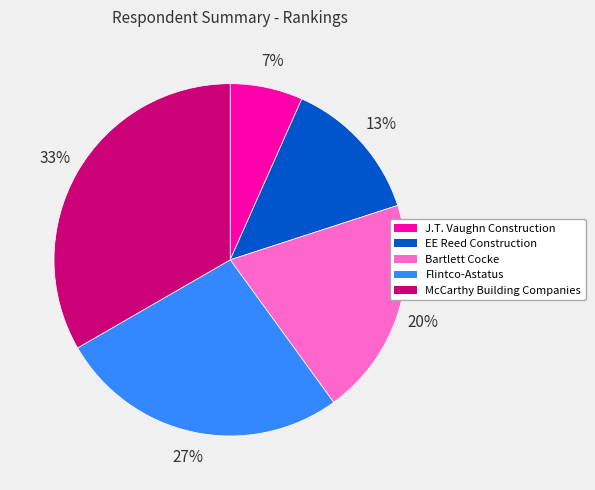

Does McCarthy Building Companies account for over 50% of the chart?

No